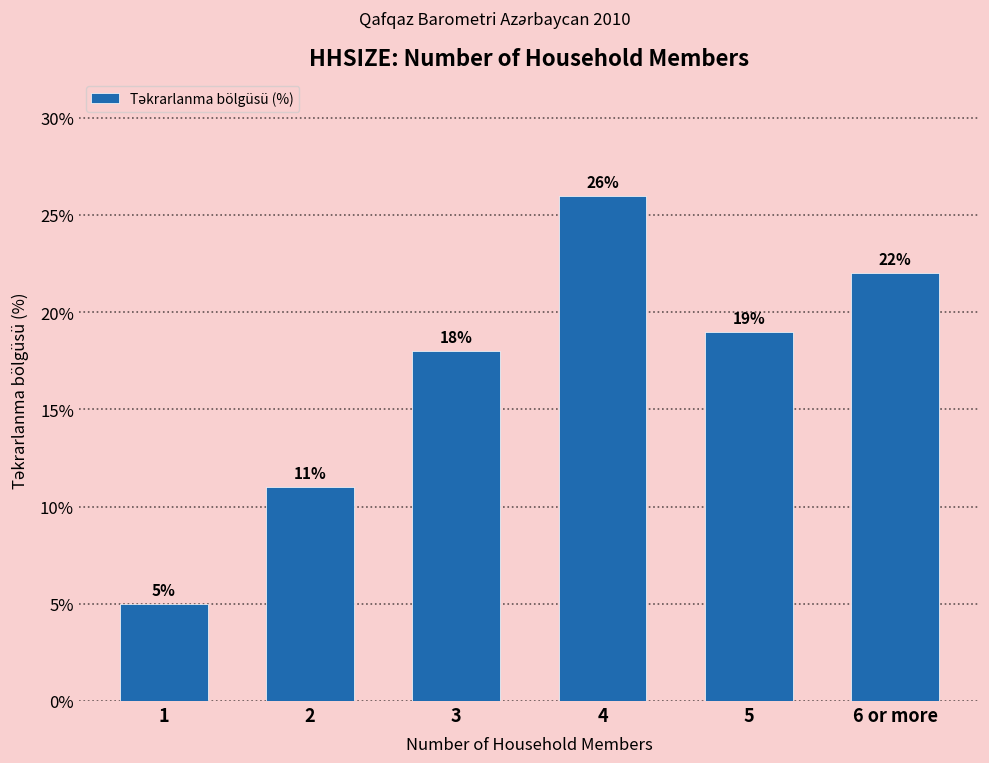

Is it true that the value at 4 is 26?

True